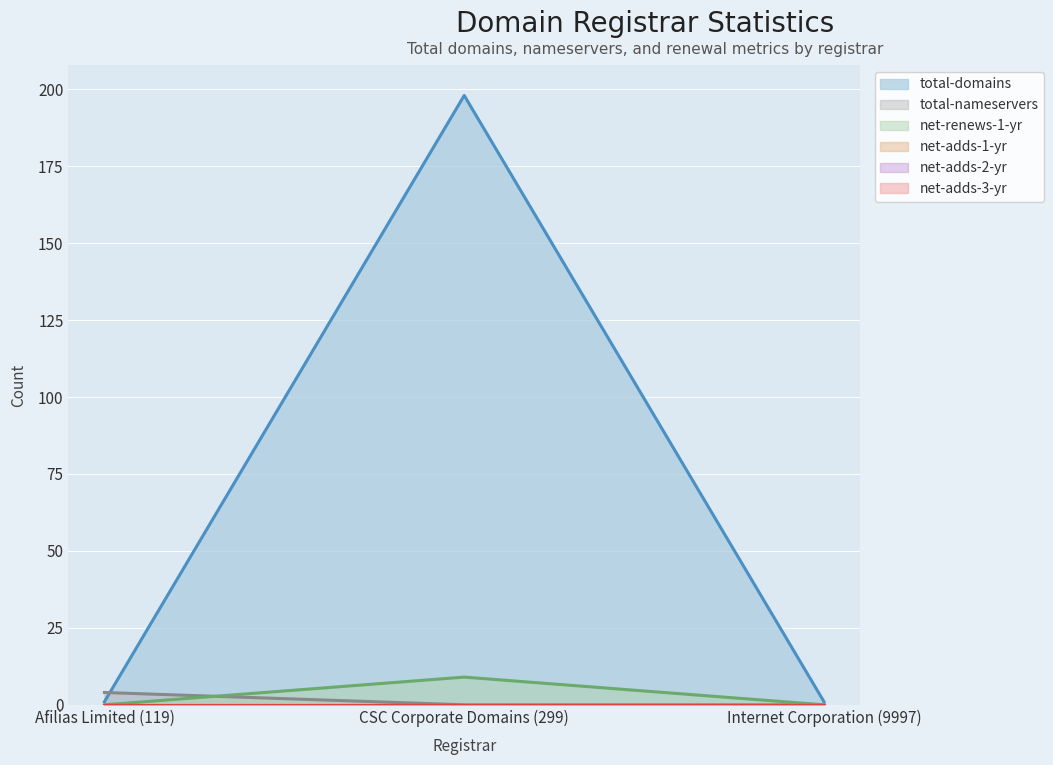

How many lines are shown in the chart?

6